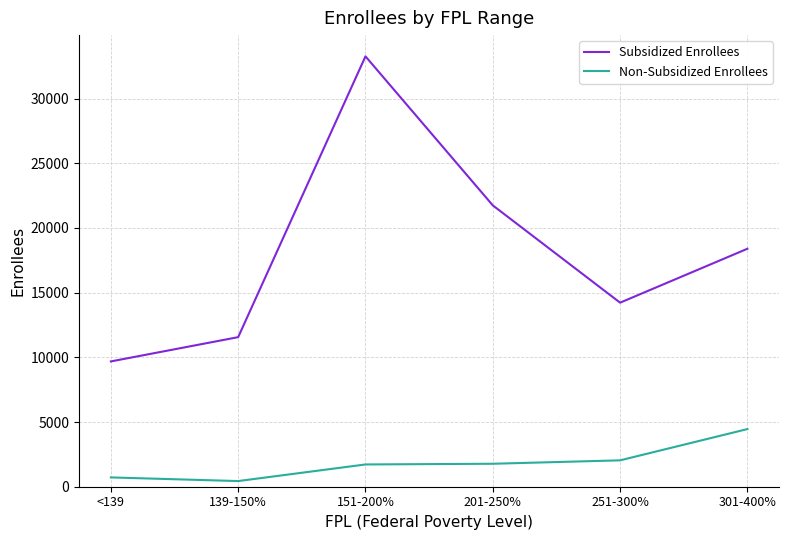

The value of Non-Subsidized Enrollees at 201-250% is 1775. True or false?

True